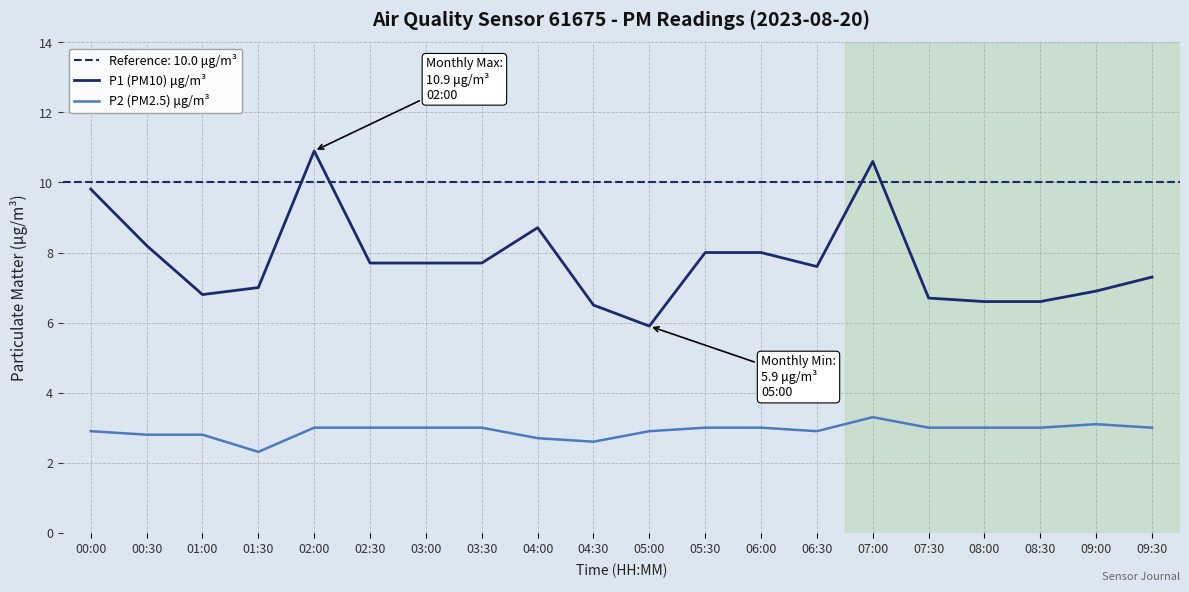

What is the label of the 5th point from the right?

07:30